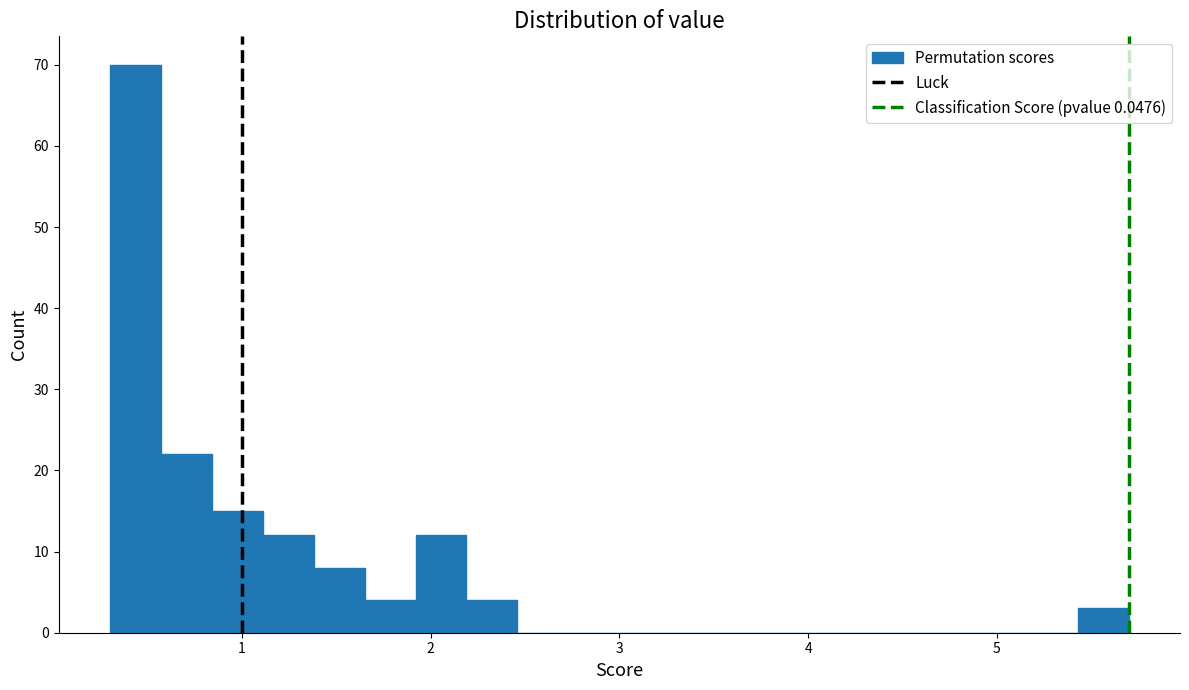

Around what value on the x-axis is the tallest bar? Give the approximate position of its centre, as read against the axis.

0.4